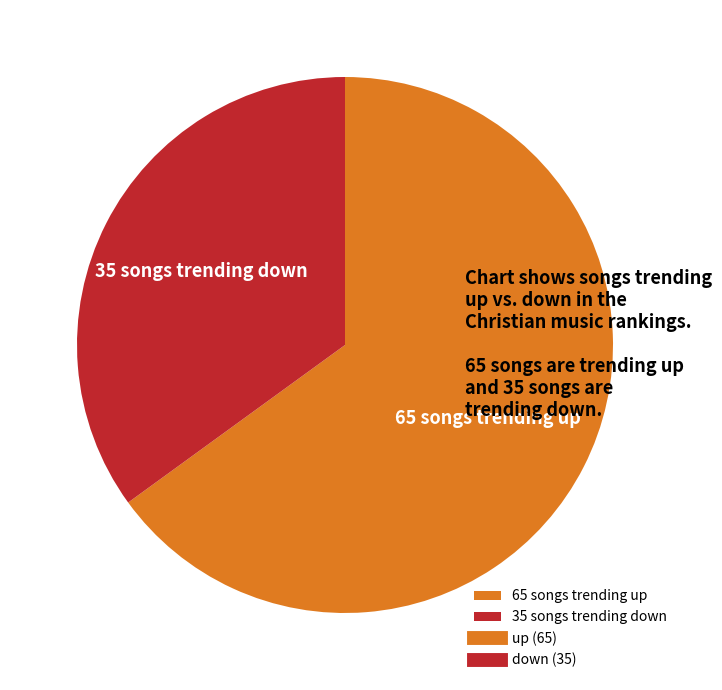

Is the sum of 65 songs trending up and 35 songs trending down greater than half?

Yes